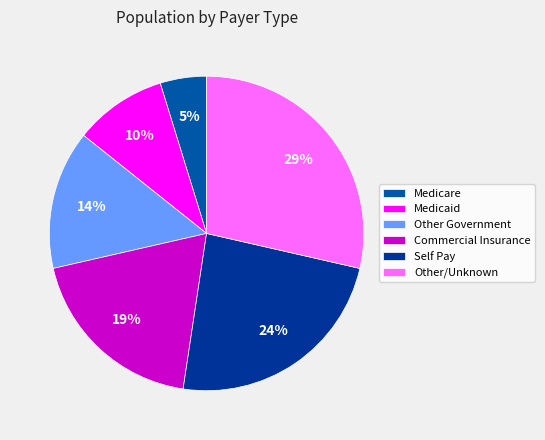

What percentage is the Self Pay slice, to the nearest percent?

24%